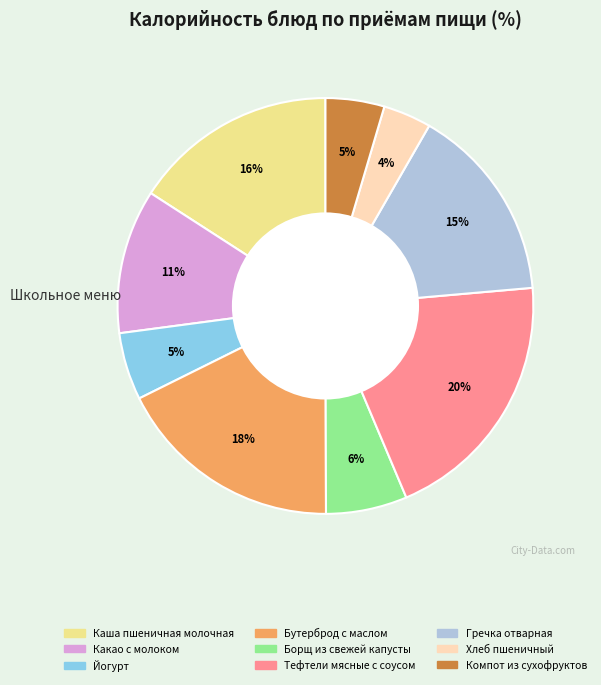

What percentage is the Йогурт slice, to the nearest percent?

5%